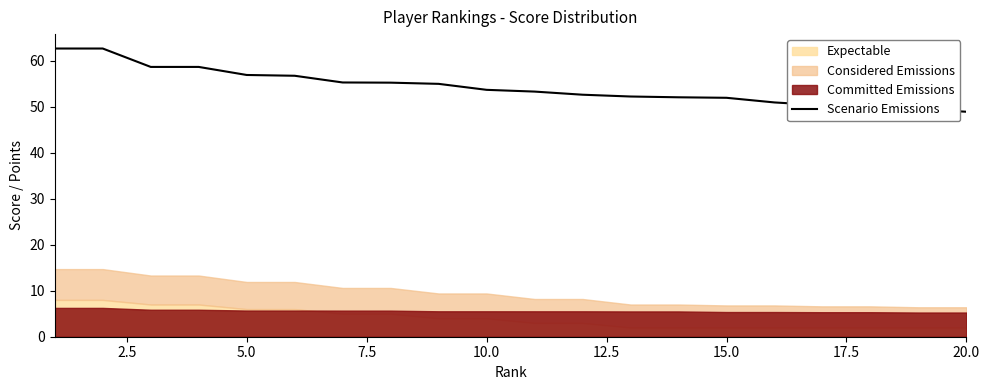

What is the change in value from 0.0 to 12?

-10.4